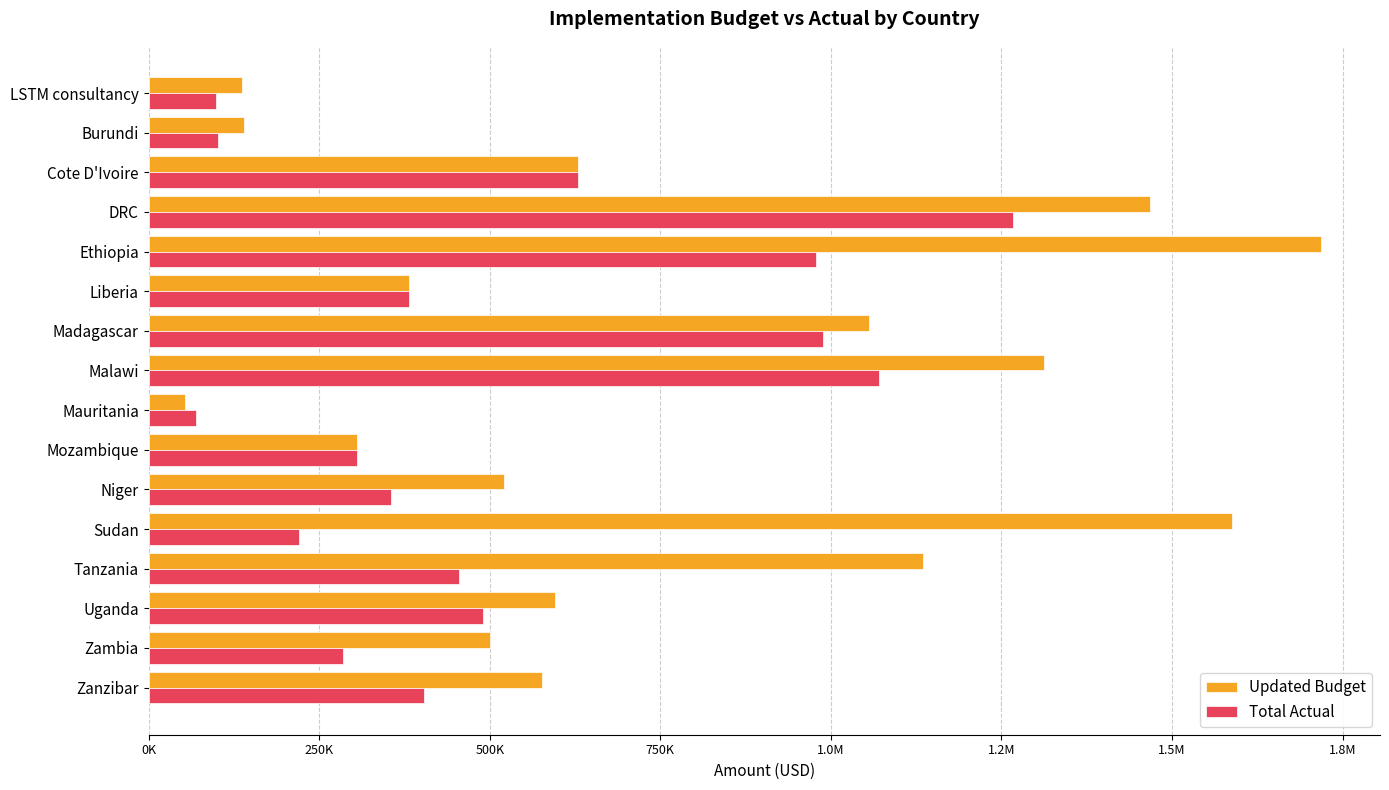

Which series has the widest spread of values?

Updated Budget